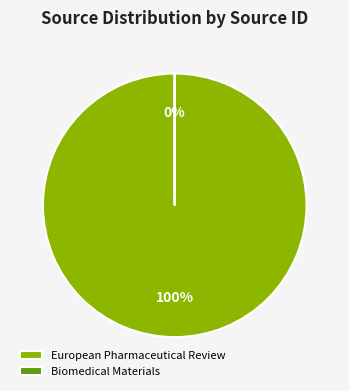

To the nearest percent, what is the difference between the largest and smallest slice percentages?

100%